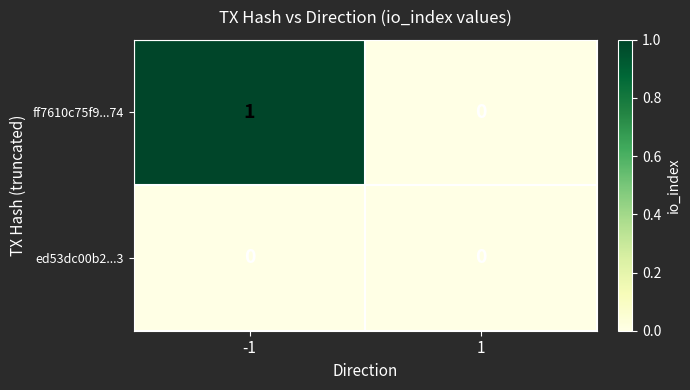

Reading left to right, transcribe all the data shown in this chart.

ff7610c75f9...74: -1=1	1=0
ed53dc00b2...3: -1=0	1=0